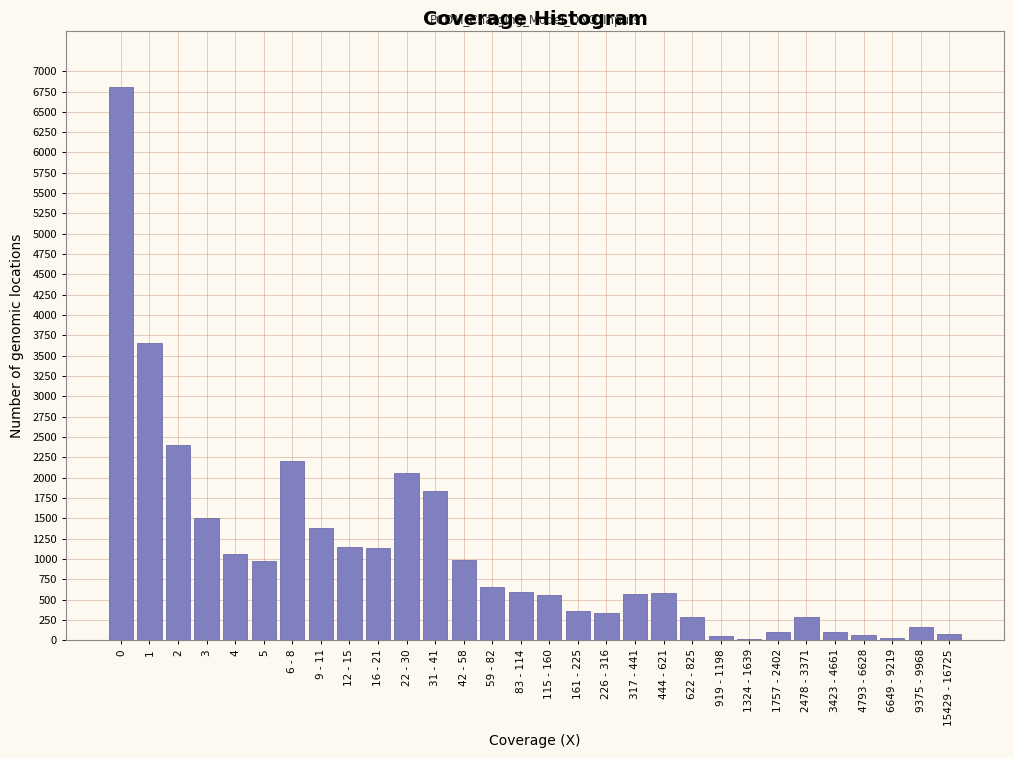

What is the sum of all values?

31890